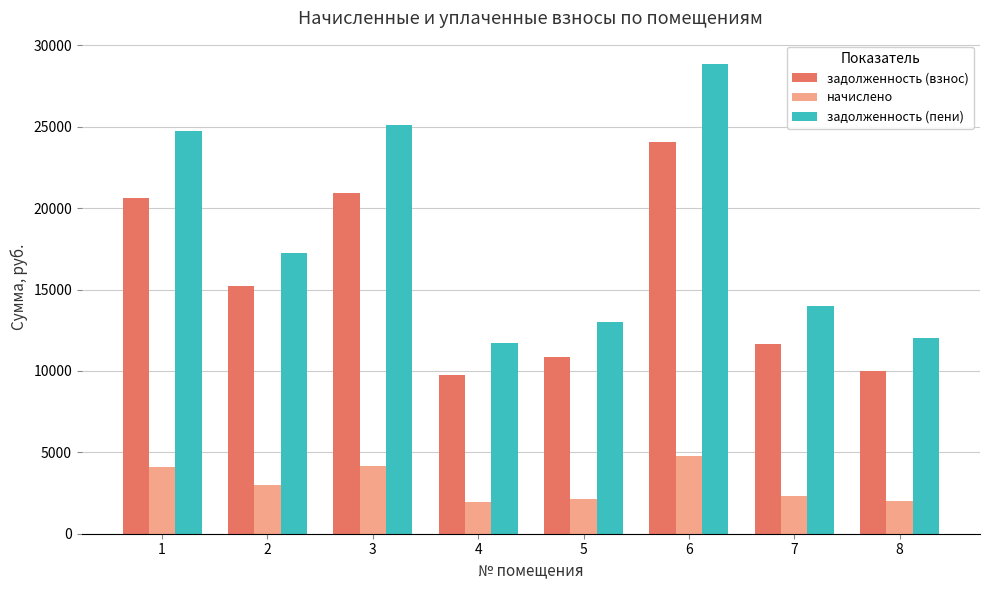

What is the total value across all series at 6?

57687.4